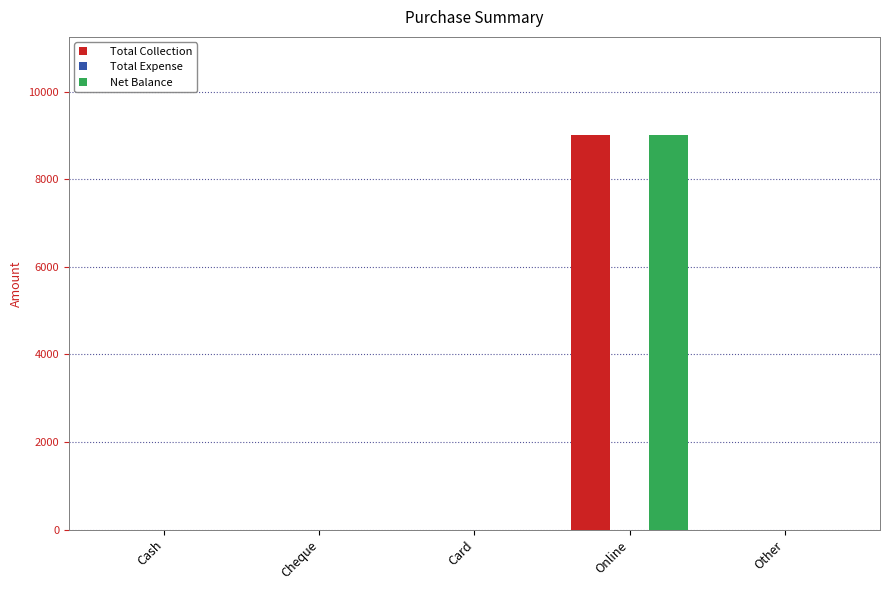

What is the sum of all Net Balance values?

9000